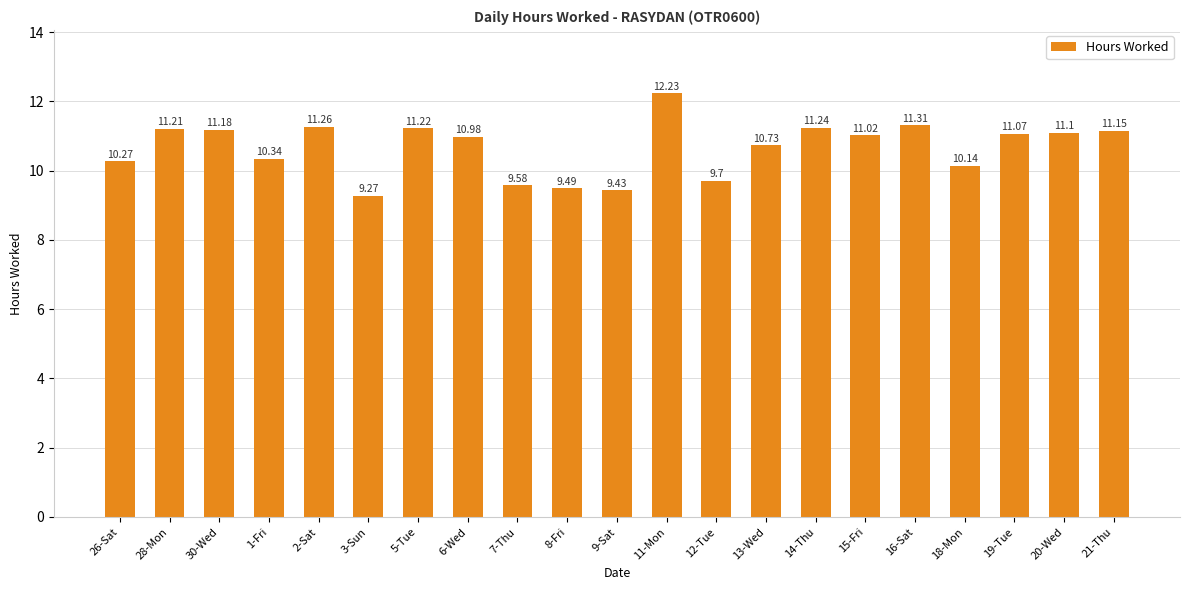

Read the value at 28-Mon.

11.2